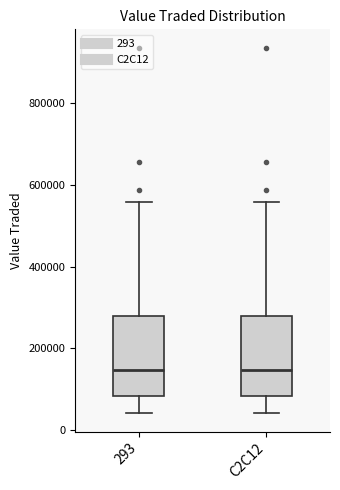

Reading left to right, transcribe this box plot: for each box, give where its median line is, the range the box spans, and where its two whiskers end, as read against the y-axis. The values are not printed on the chart, so give them approximately, as read against the axis.

293: median 140000, box 80000 to 280000, whiskers 40000 to 560000
C2C12: median 140000, box 80000 to 280000, whiskers 40000 to 560000